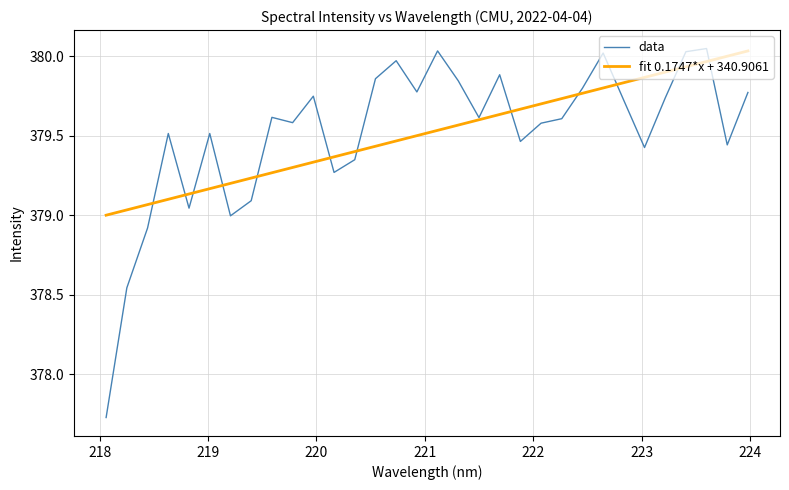

Which series has the largest range (max minus min)?

data